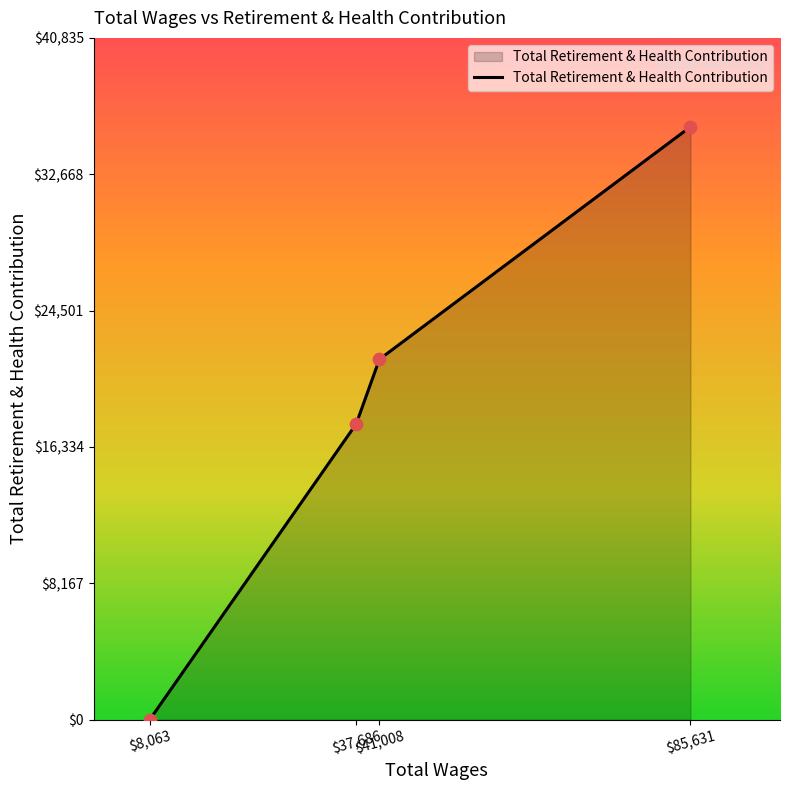

What is the maximum value shown in the chart?

35509